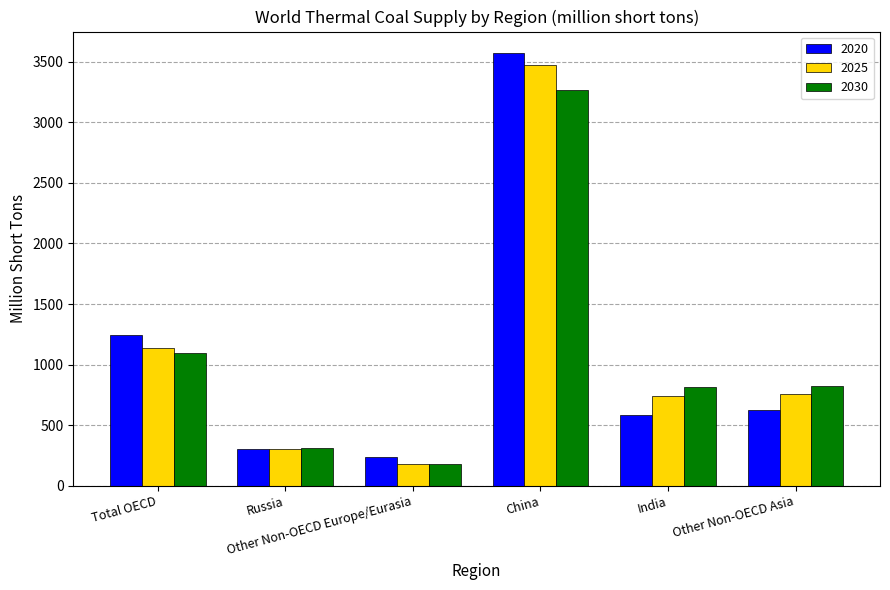

Which series has the largest range (max minus min)?

2020